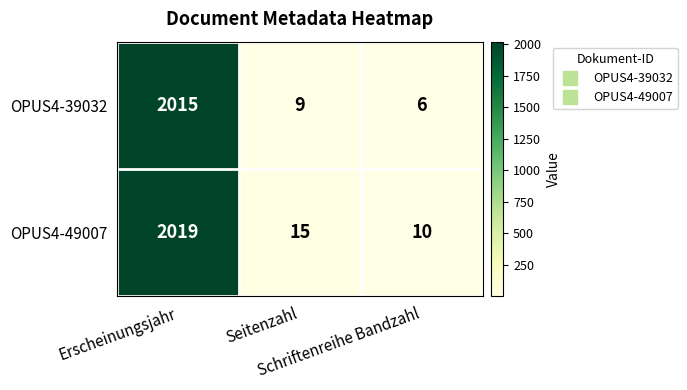

Rank the series by their maximum value, from highest to lowest.

OPUS4-49007, OPUS4-39032